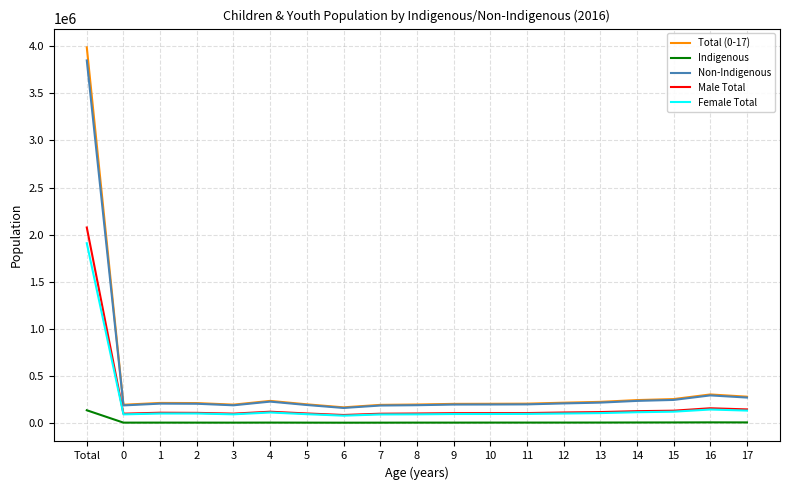

True or false: Indigenous and Female Total intersect in this chart.

False